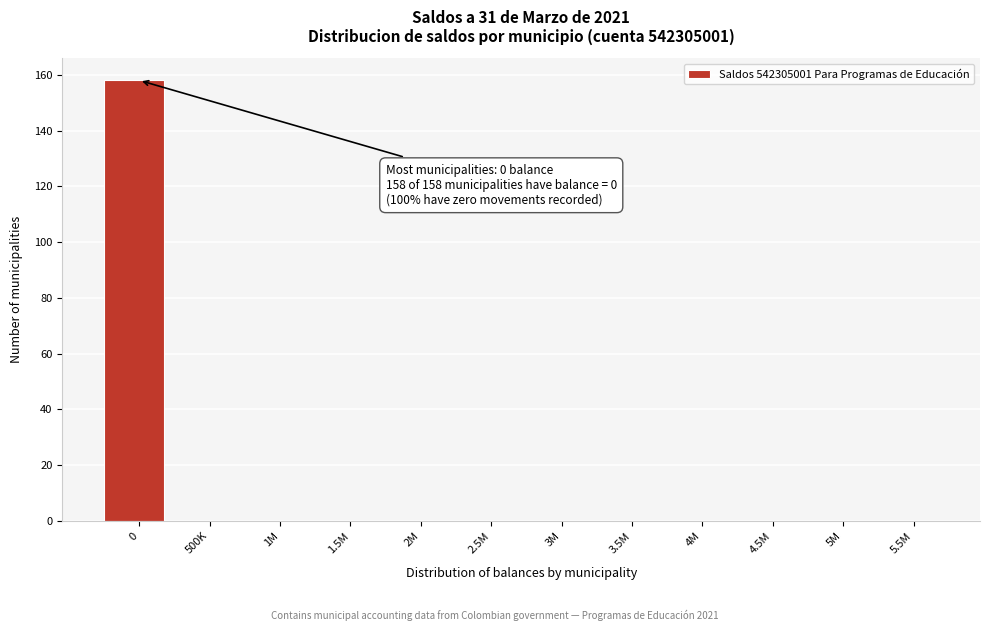

Reading left to right, what are all the values shown in this chart?

0=158	500K=0	1M=0	1.5M=0	2M=0	2.5M=0	3M=0	3.5M=0	4M=0	4.5M=0	5M=0	5.5M=0